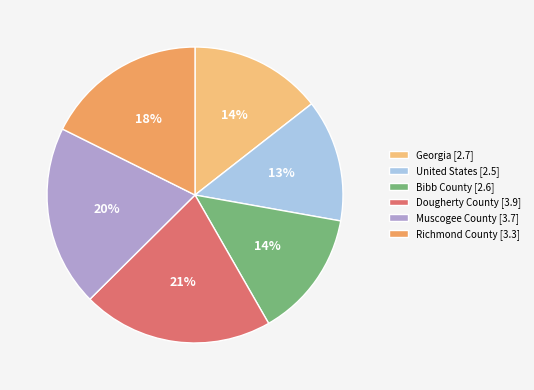

Count the number of slices in the pie.

6